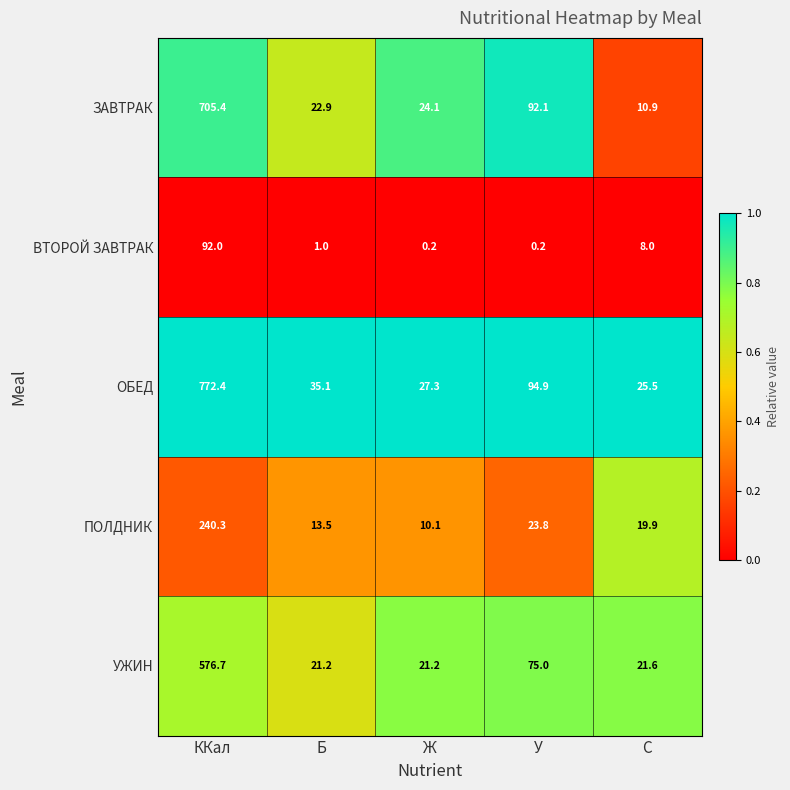

Which category has the highest value in the ОБЕД series?

ККал